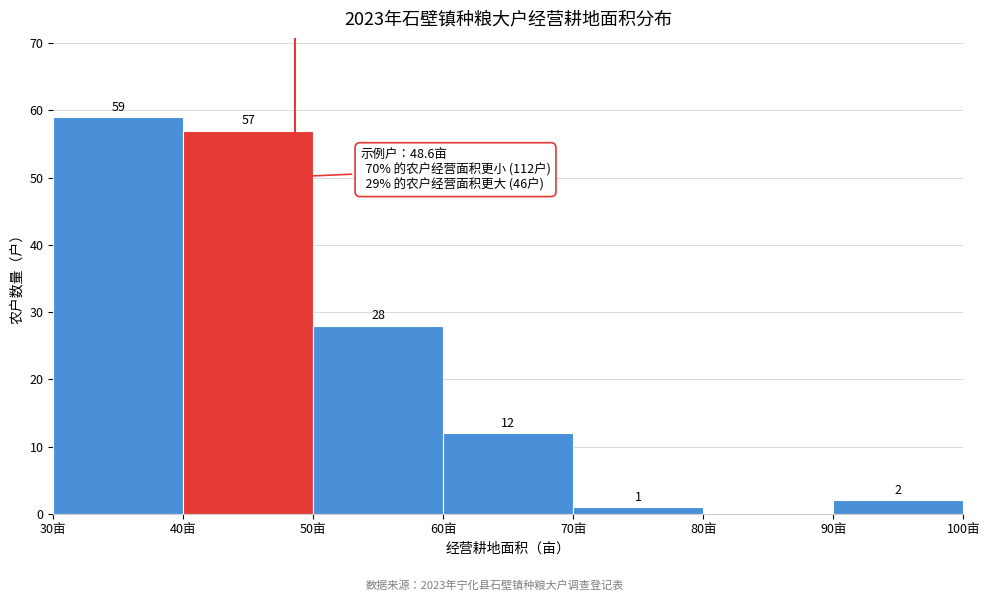

Which range on the x-axis has the tallest bar?

30 to 40